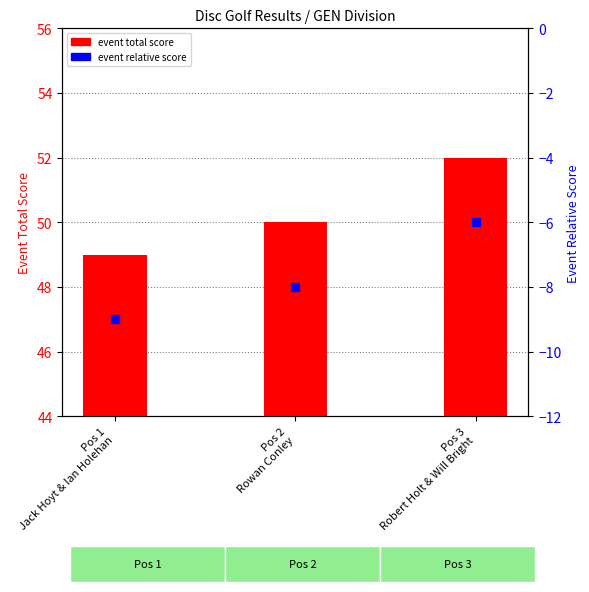

Reading left to right, transcribe all the data shown in this chart.

event total score: 49	50	52
event relative score: -9	-8	-6